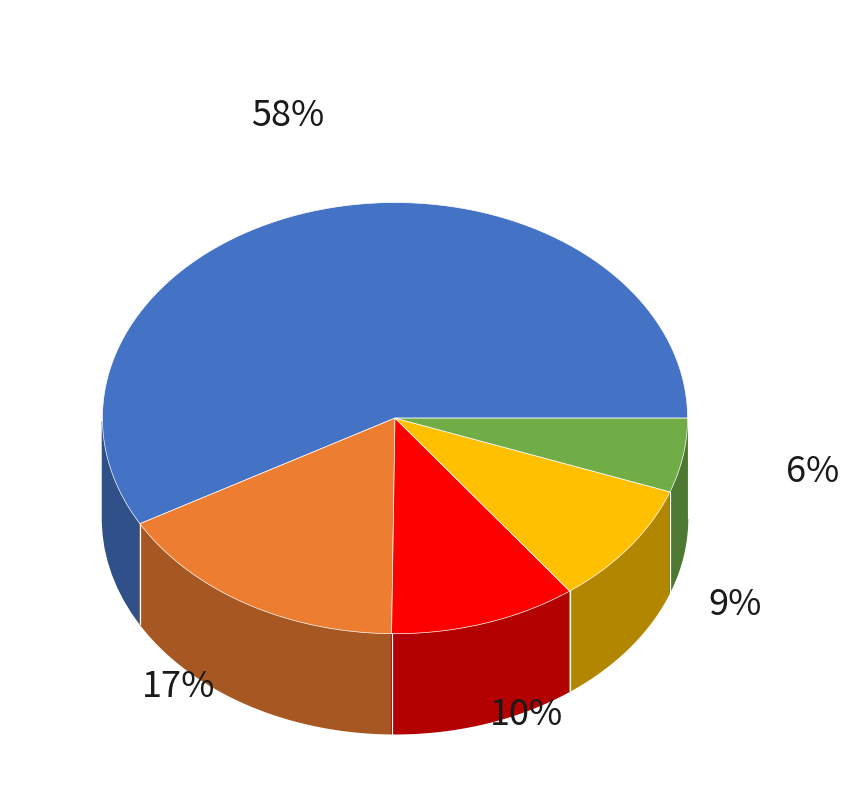

Is there any slice that represents more than half of the pie?

Yes